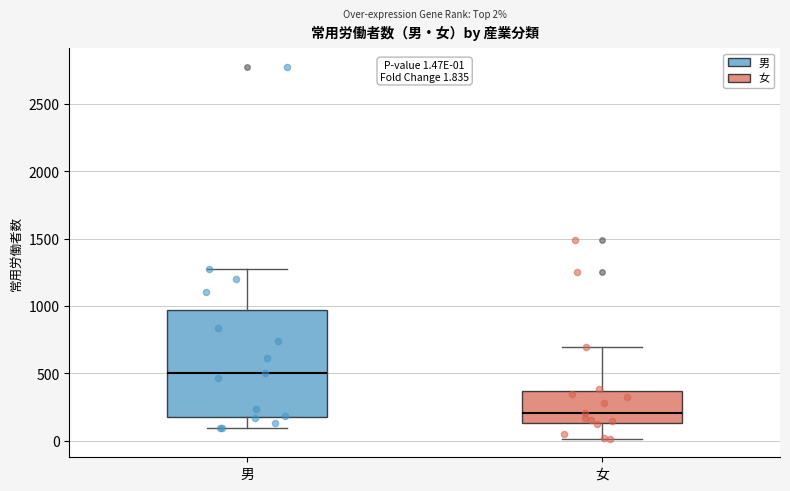

Which box is the tallest, from its lower edge to its upper edge?

男